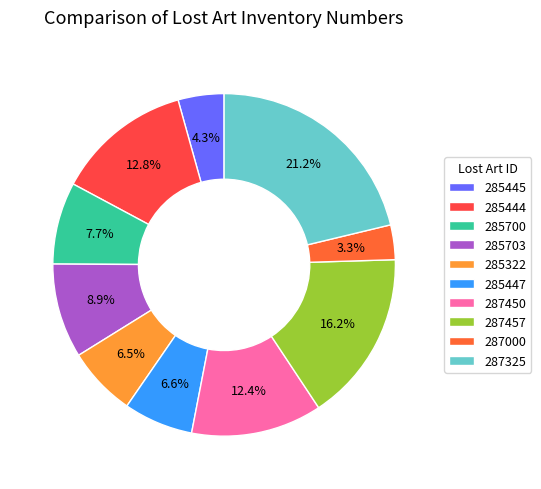

To the nearest percent, what is the average slice percentage?

10%